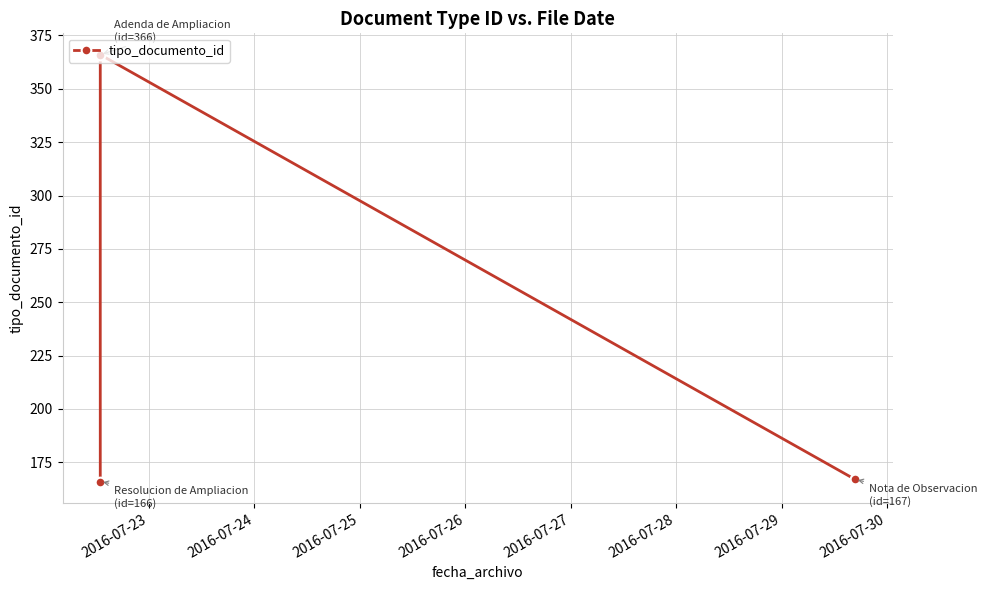

What is the greatest value displayed?

366